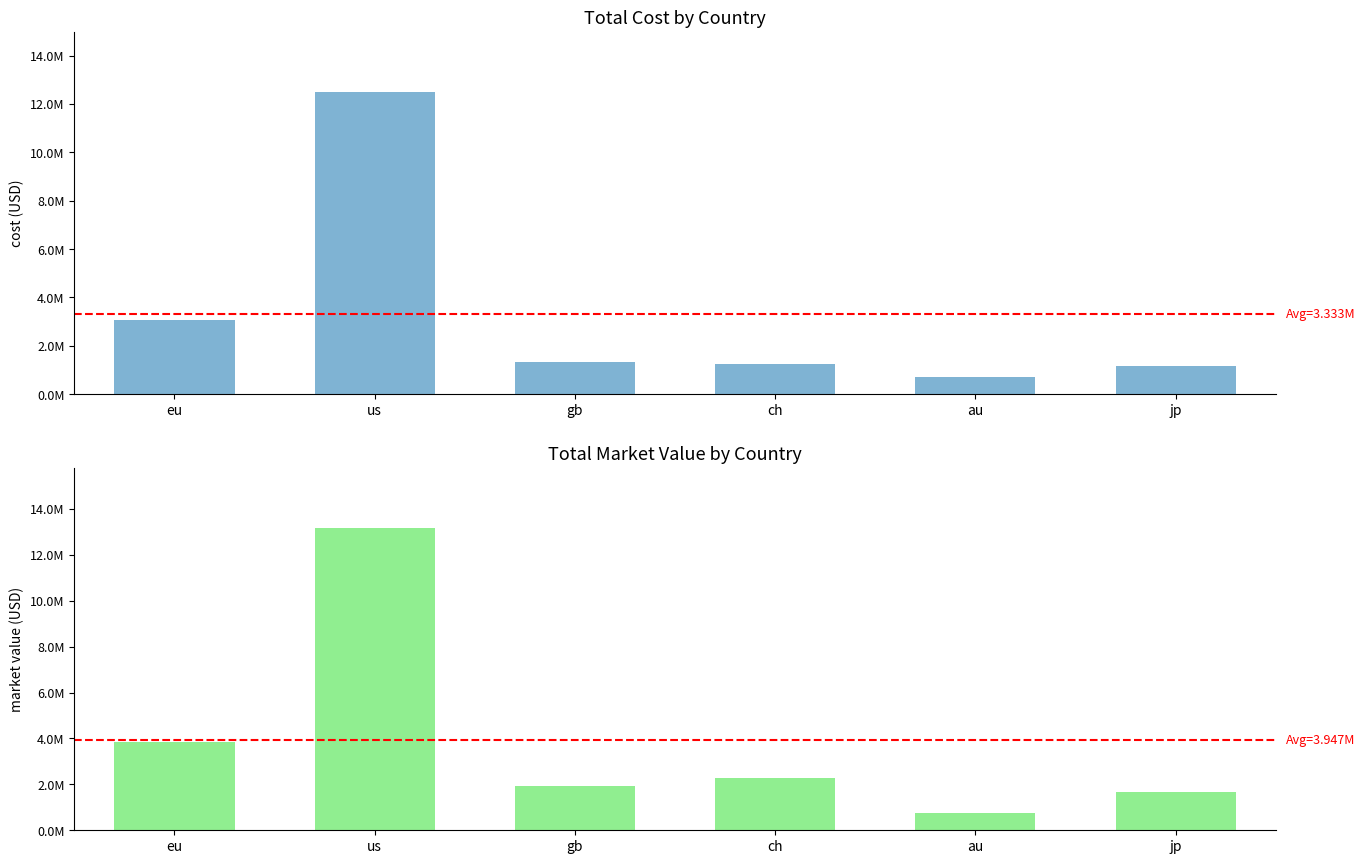

How many categories are shown in the chart?

6